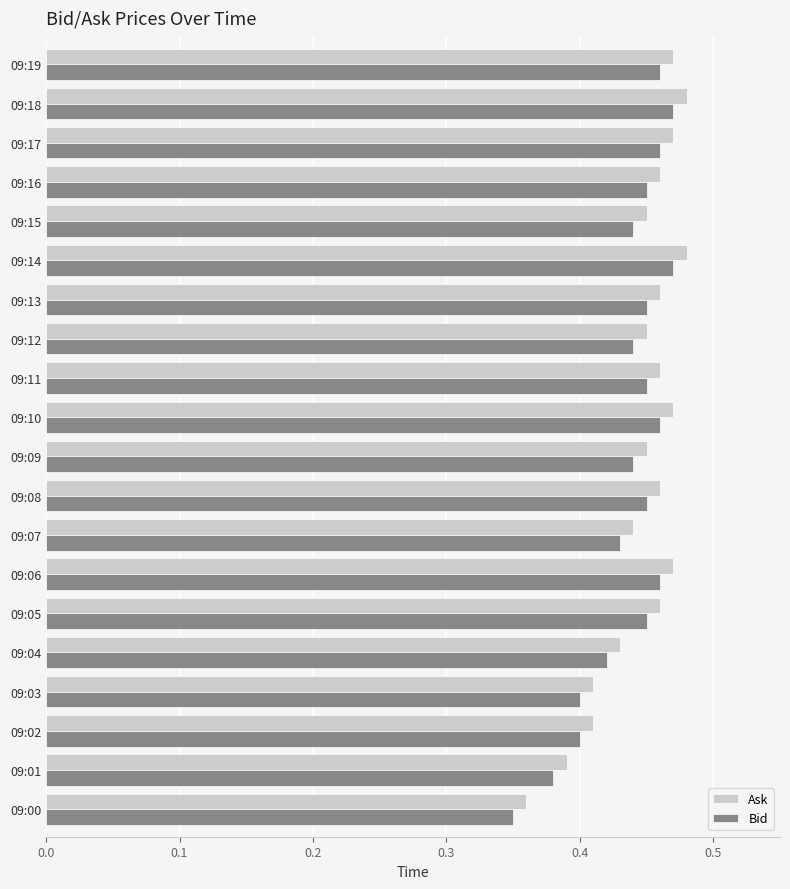

True or false: Bid has a value of 0.4 at 09:15.

True